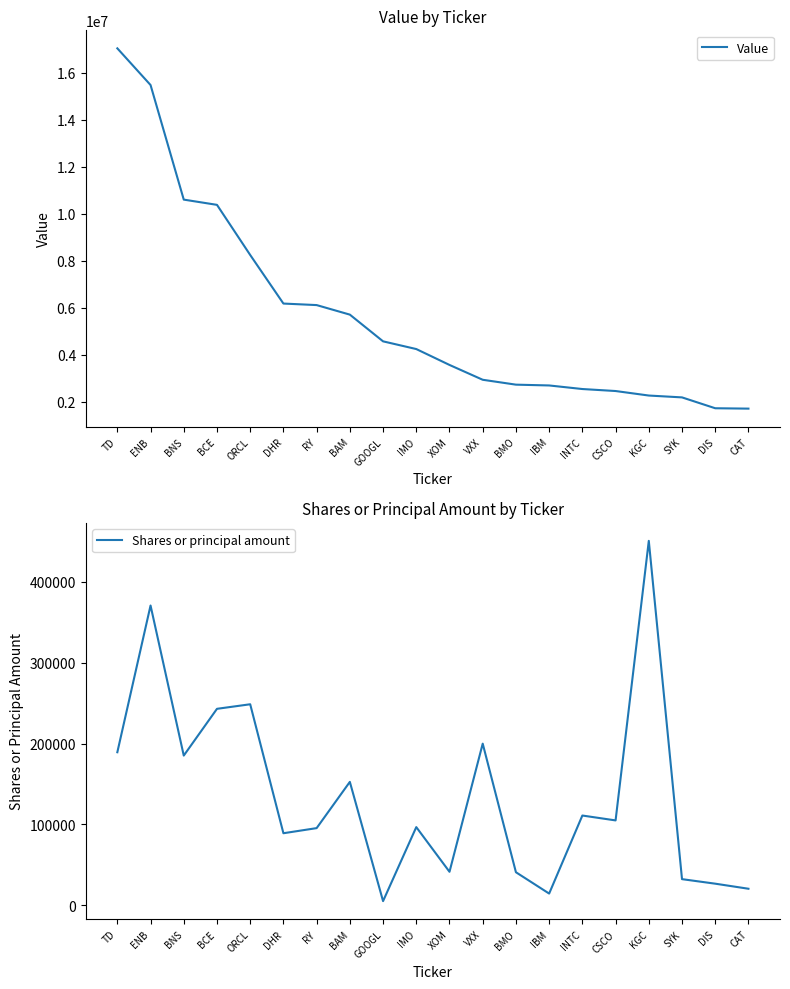

True or false: Value and Shares or principal amount intersect in this chart.

False